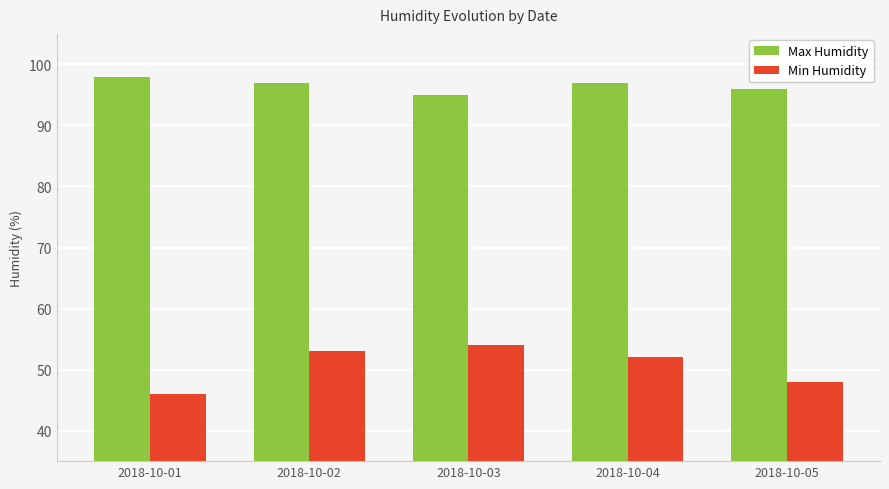

What is the spread (max minus min) of values at 2018-10-04?

45